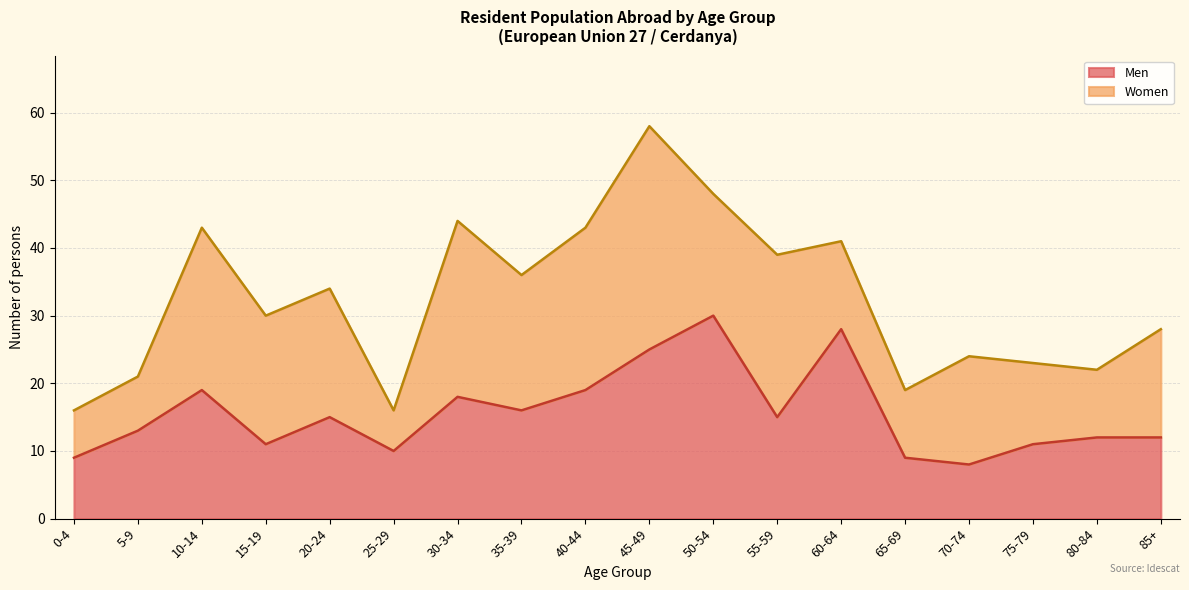

At which category is the sum across all series the highest?

45-49